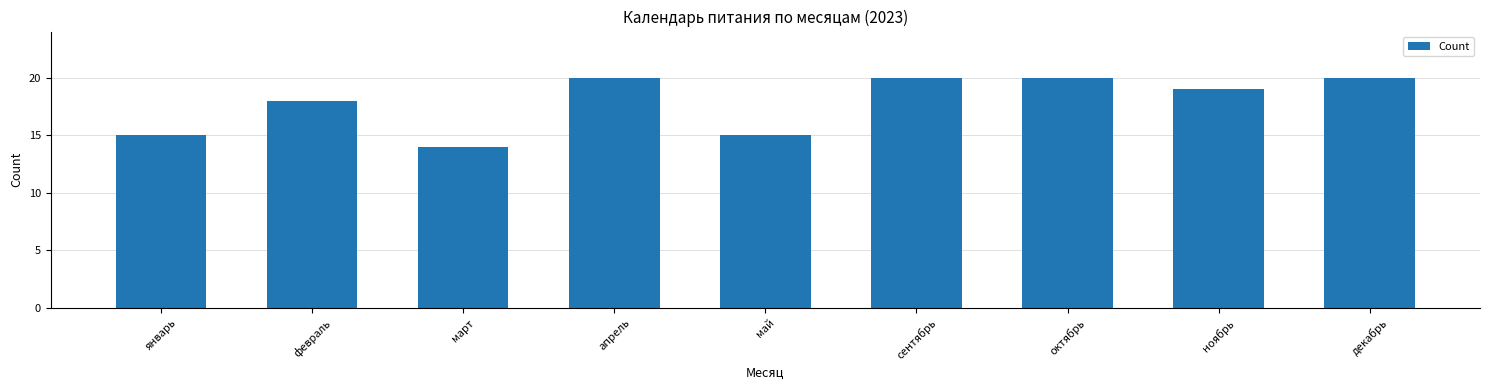

Are the bars grouped side by side (vs. stacked)?

No